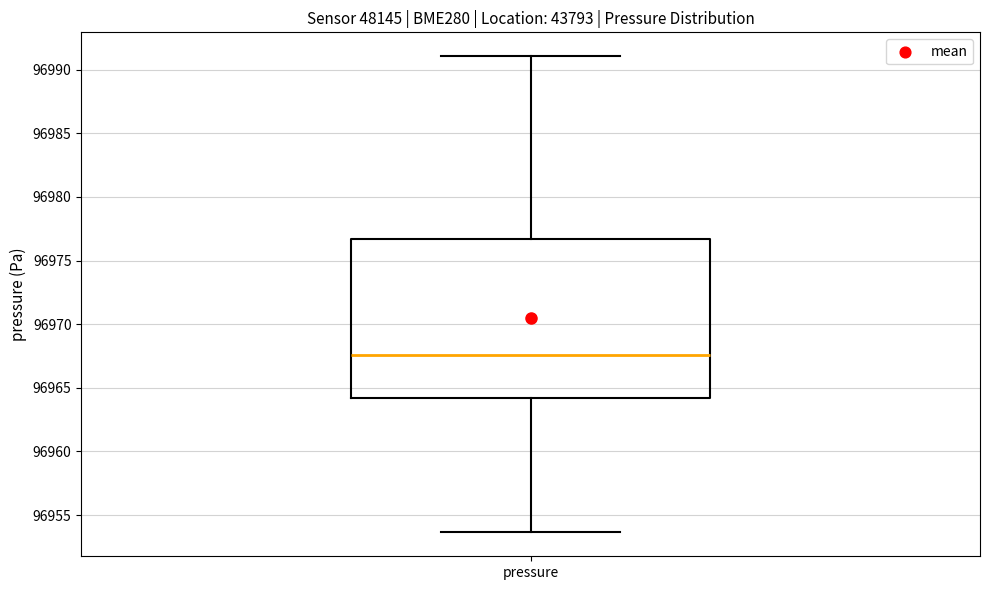

Read this box plot against the y-axis: the position of the median line, the range covered by the box, and the ends of both whiskers. The values are not printed on the chart, so give them approximately, as read against the axis.

median 96967.5, box 96964.0 to 96976.5, whiskers 96953.5 to 96991.0